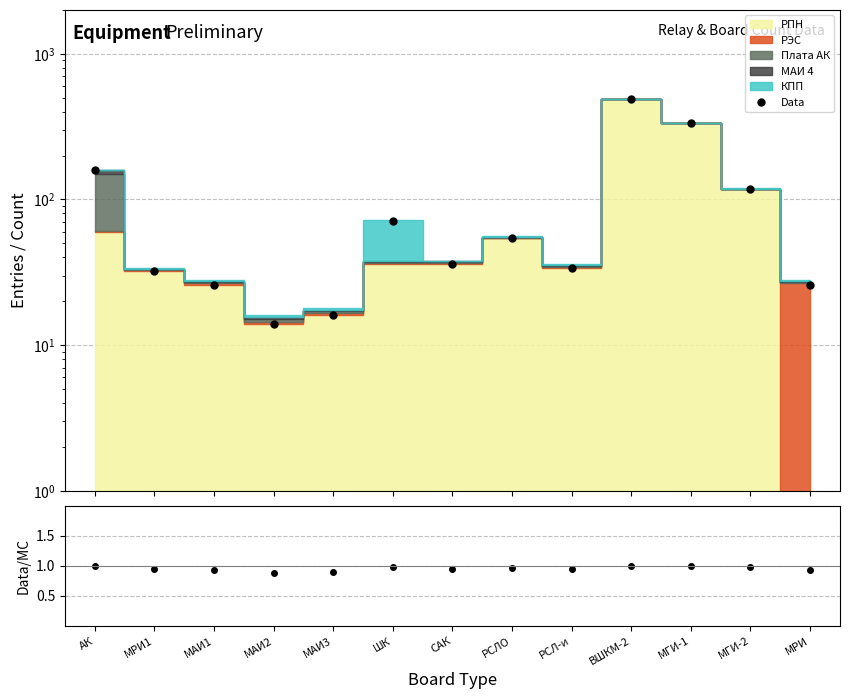

Which label corresponds to the smallest value in the chart?

МАИ2